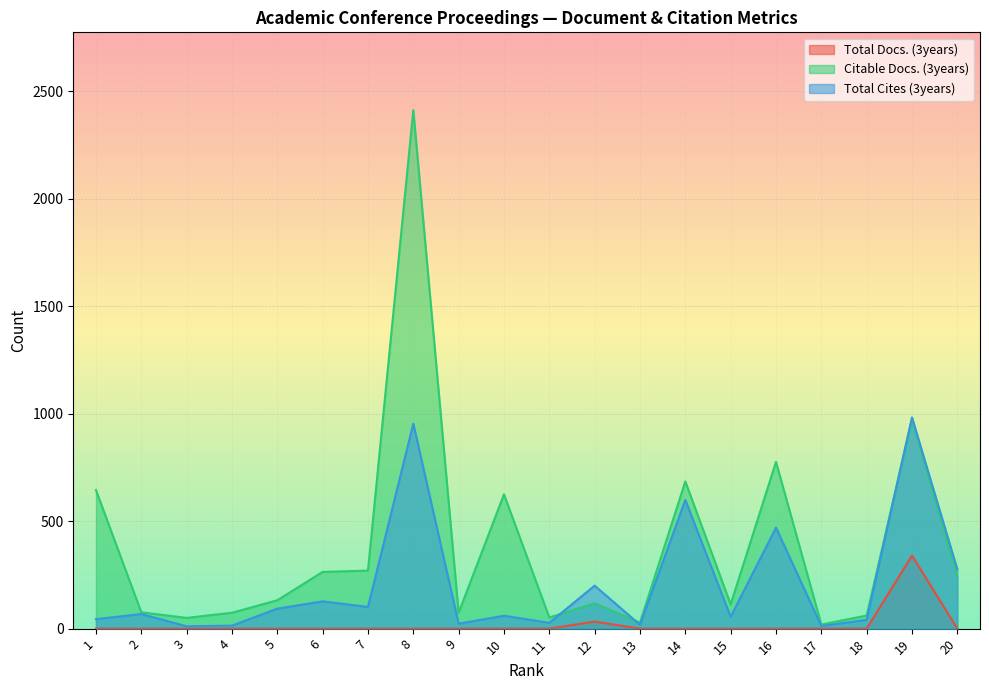

Which series has the largest range (max minus min)?

Citable Docs. (3years)